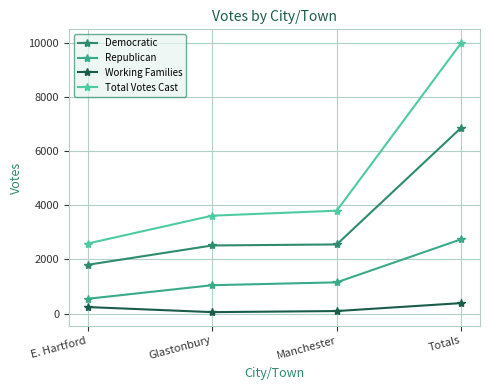

True or false: Democratic and Total Votes Cast intersect in this chart.

False